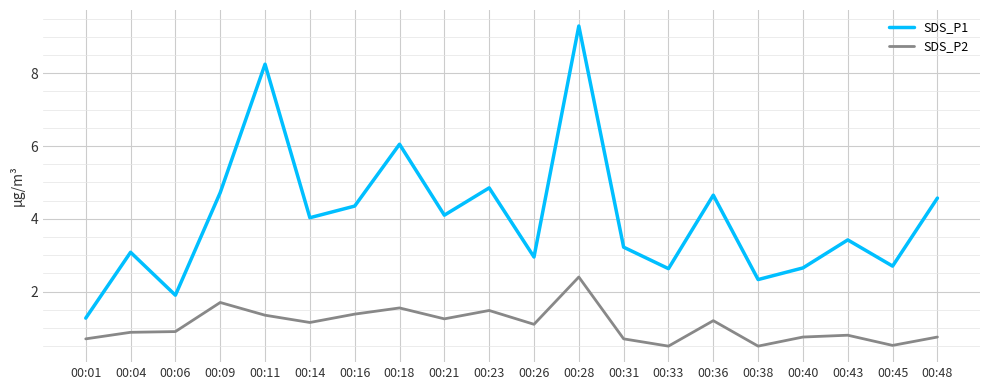

Between 00:18 and 00:43, which series saw the biggest shift?

SDS_P1